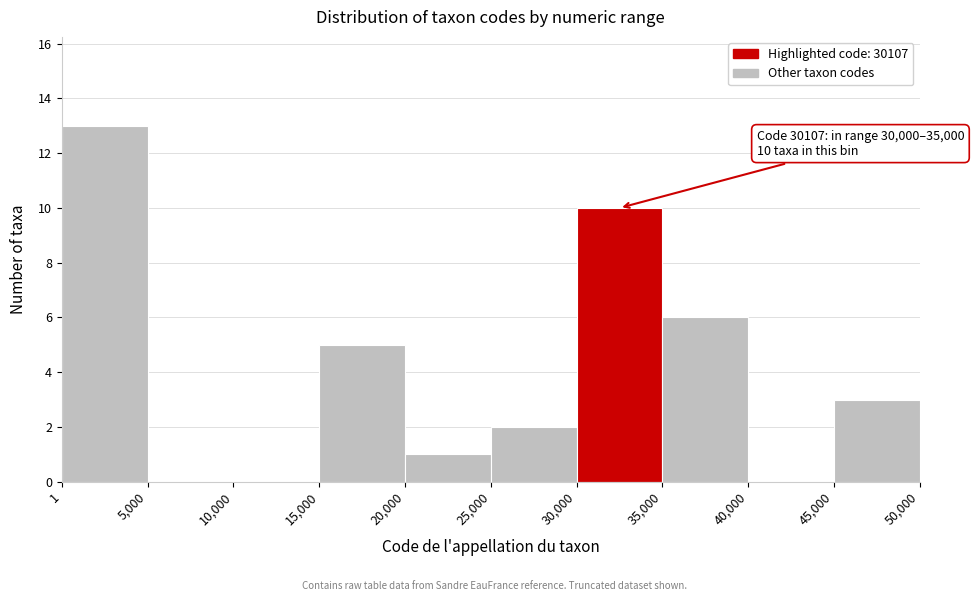

Over which range of the x-axis is the bar tallest?

1 to 5,000